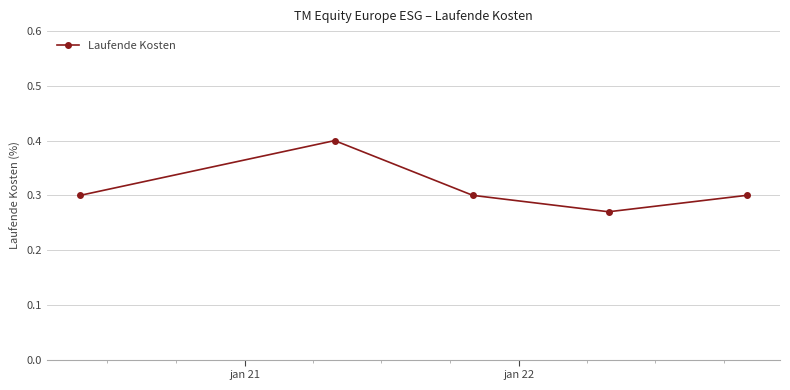

How many values are between 0 and 1?

5